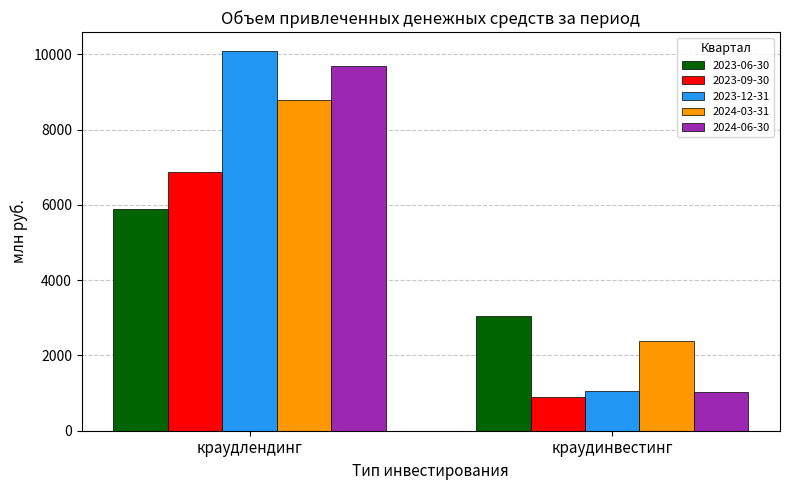

What is the smallest value displayed?

902.0